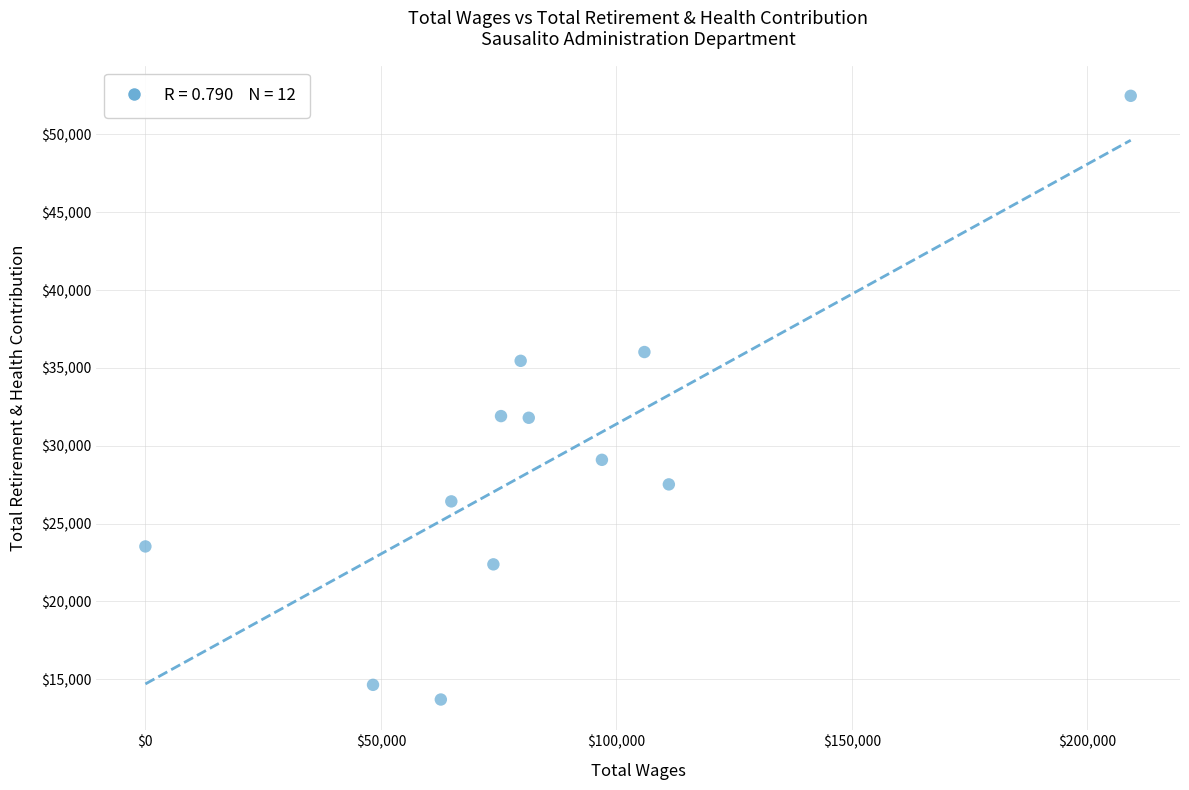

What is the range of X values (max minus min)?

209191